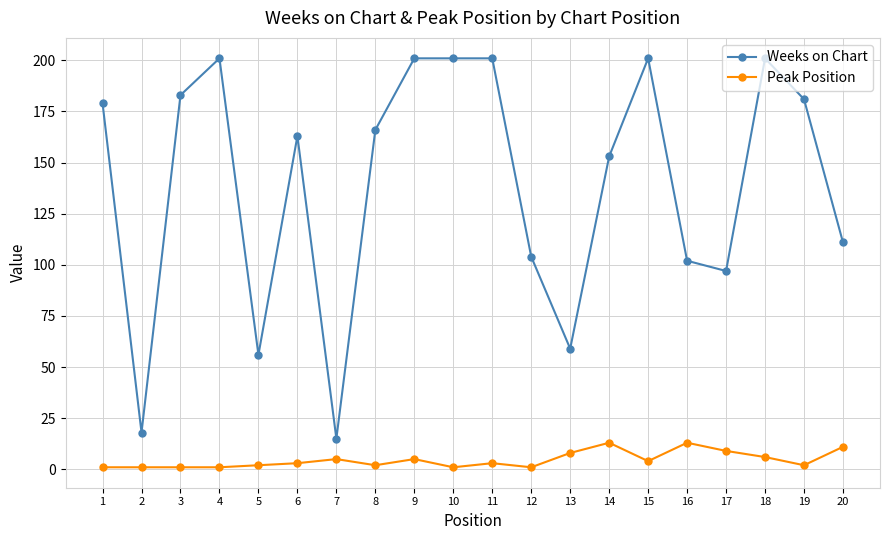

What is the difference between the maximum and minimum values in the Weeks on Chart series?

186